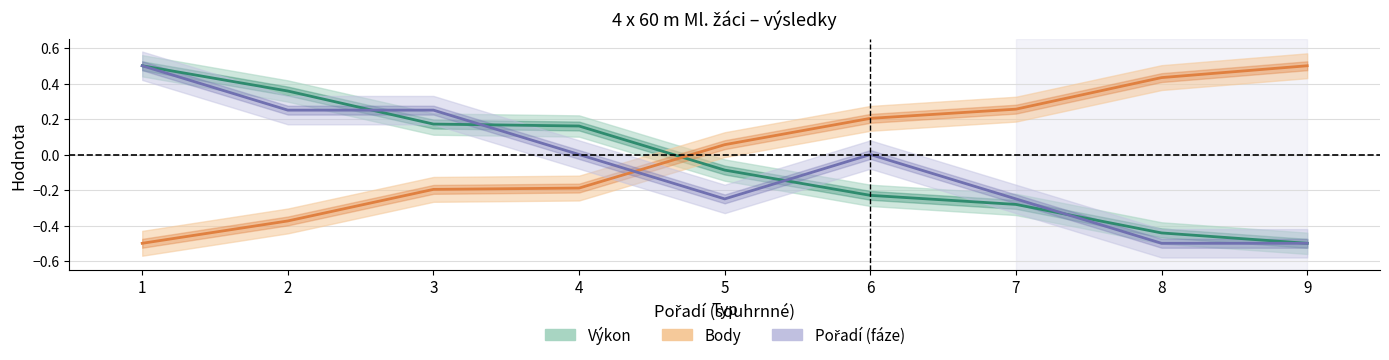

How many lines are shown in the chart?

3